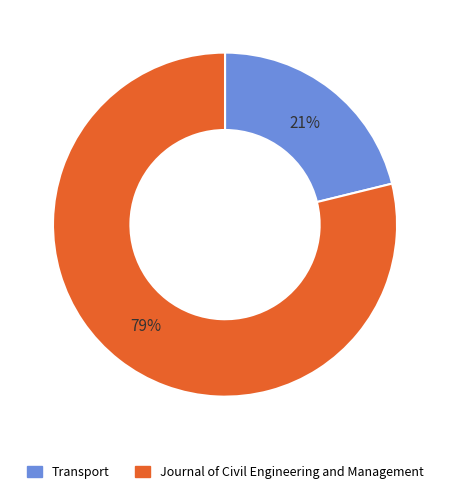

What is the largest slice in the pie chart?

Journal of Civil Engineering and Management